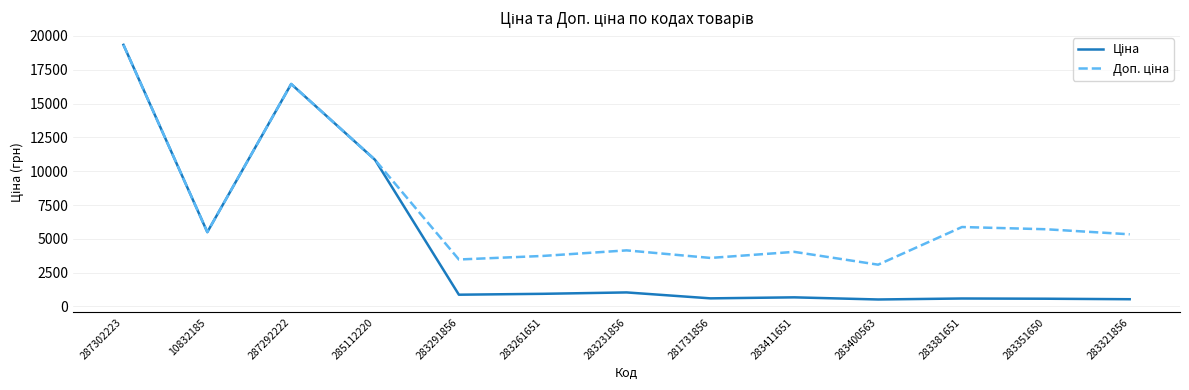

What is the maximum value shown in the chart?

19343.1